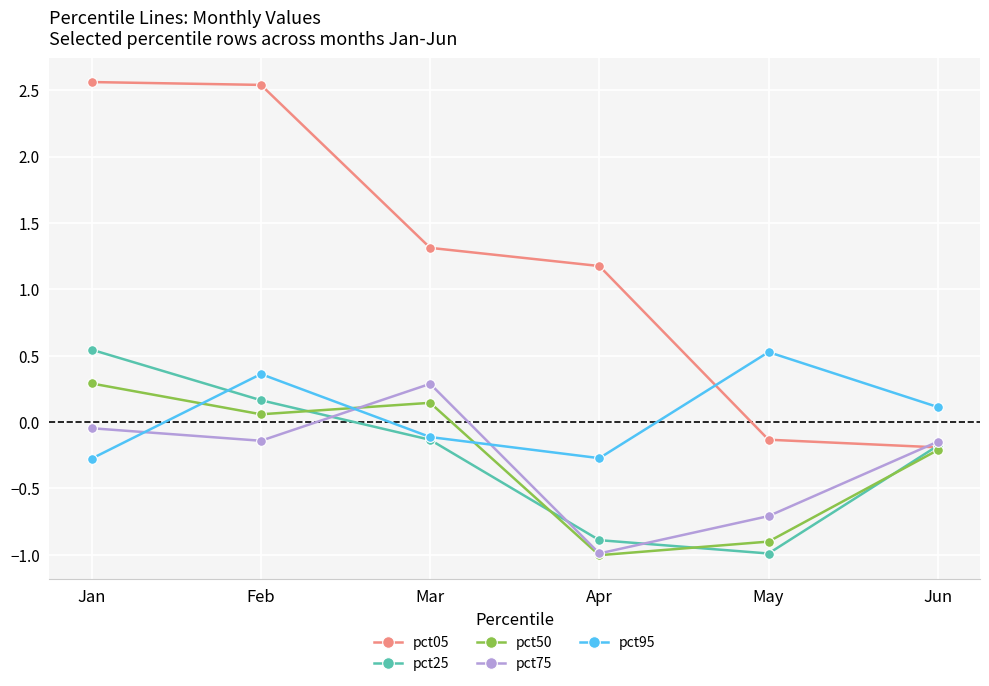

Which series has the largest total across all categories?

pct05